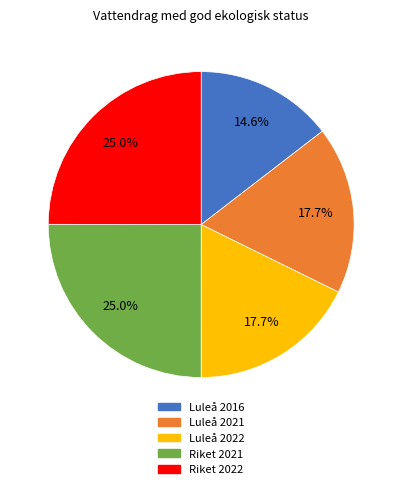

What percentage is the Riket 2022 slice, to the nearest percent?

25%